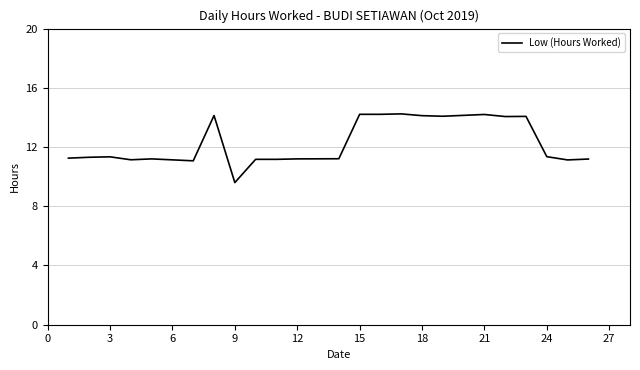

What is the maximum value shown in the chart?

14.2